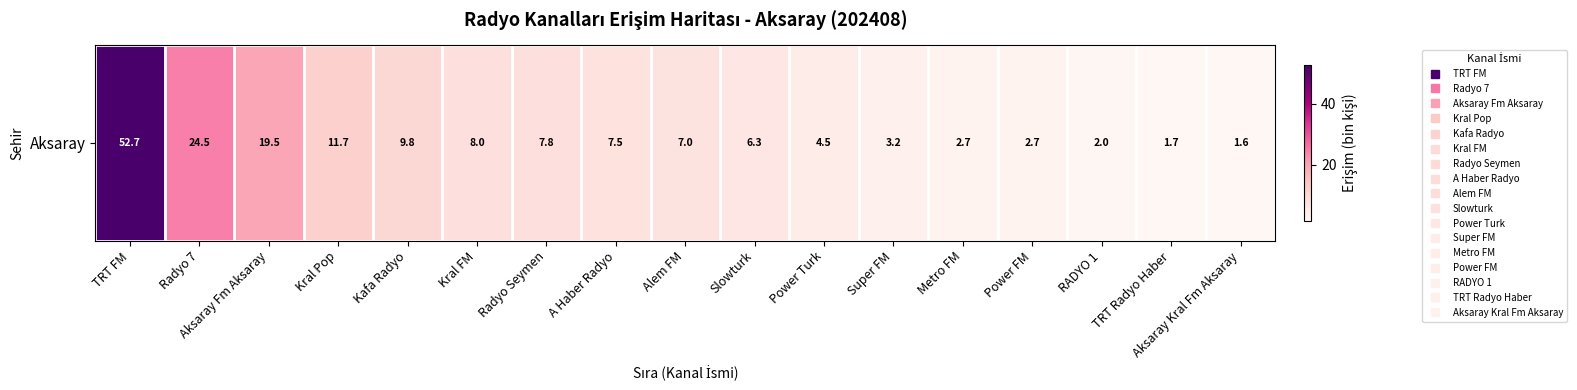

Reading right to left, what are all the values shown in this chart?

Aksaray Kral Fm Aksaray=1.6	TRT Radyo Haber=1.7	RADYO 1=2.0	Power FM=2.7	Metro FM=2.7	Super FM=3.2	Power Turk=4.5	Slowturk=6.3	Alem FM=7.0	A Haber Radyo=7.5	Radyo Seymen=7.8	Kral FM=8.0	Kafa Radyo=9.8	Kral Pop=11.7	Aksaray Fm Aksaray=19.5	Radyo 7=24.5	TRT FM=52.7